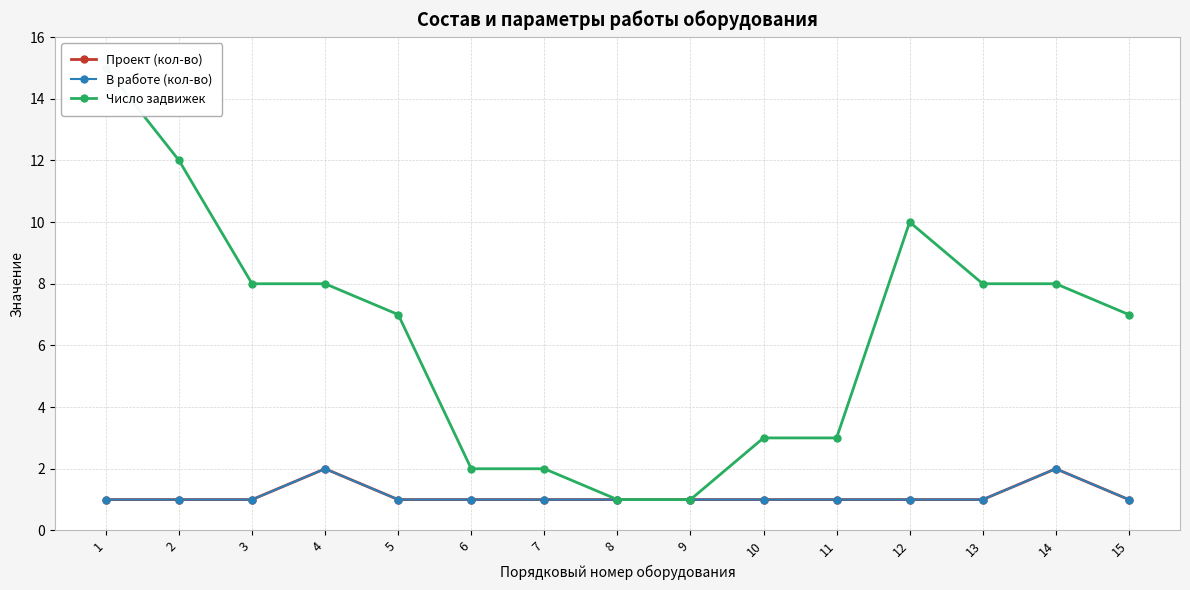

How many data points in В работе (кол-во) are above 1?

2